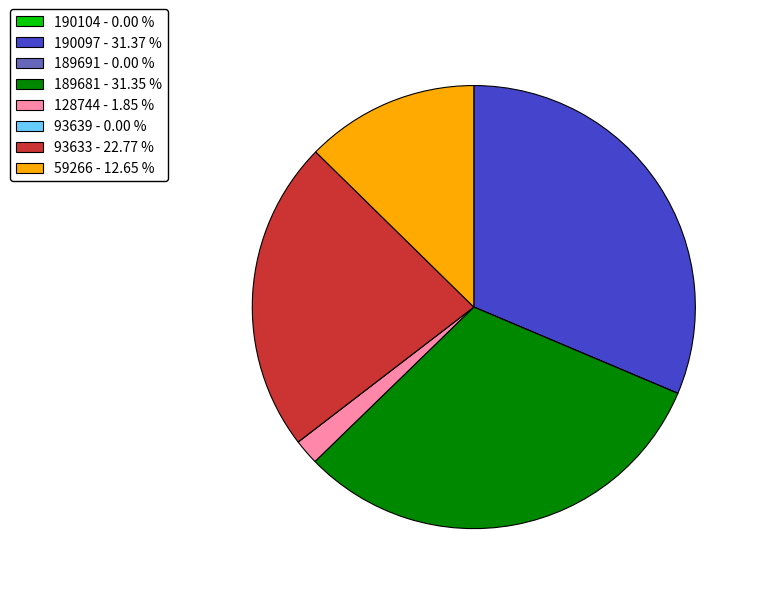

Do 128744 - 1.85 % and 93633 - 22.77 % together represent more than half of the pie?

No